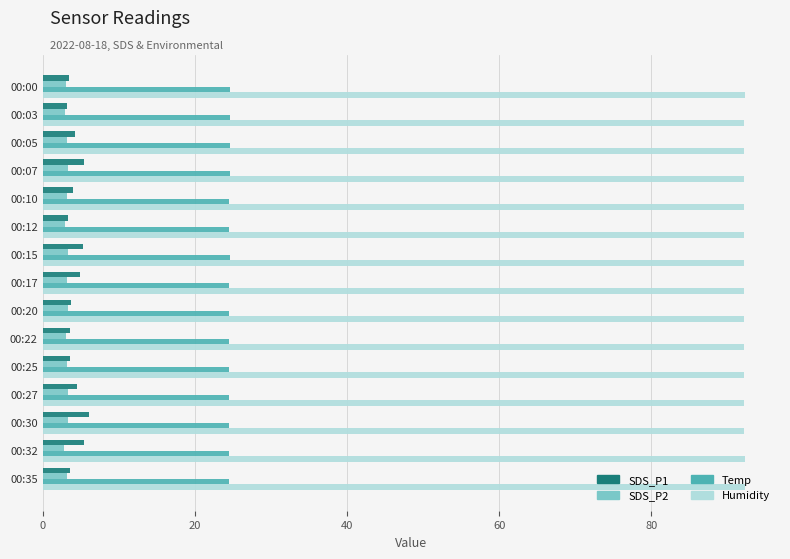

What is the lowest value of the Humidity series?

92.2